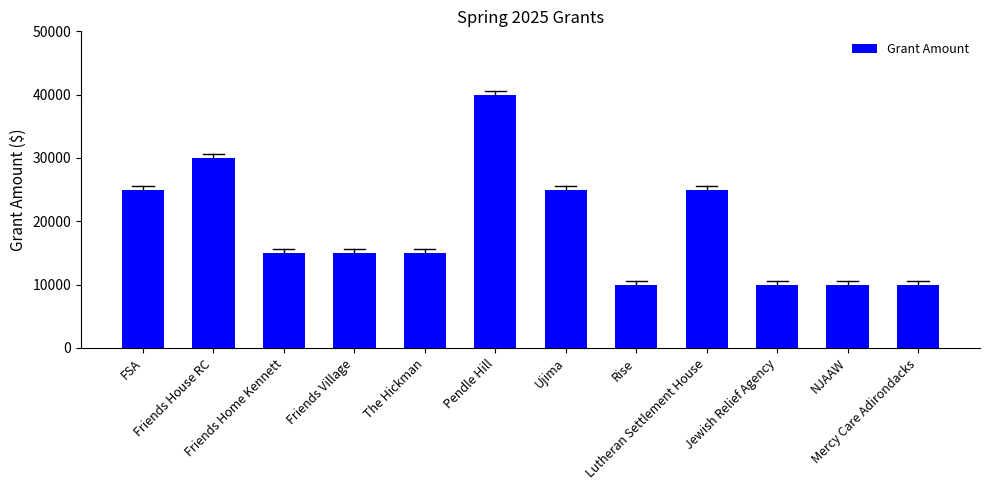

The value at Ujima is 32521. True or false?

False